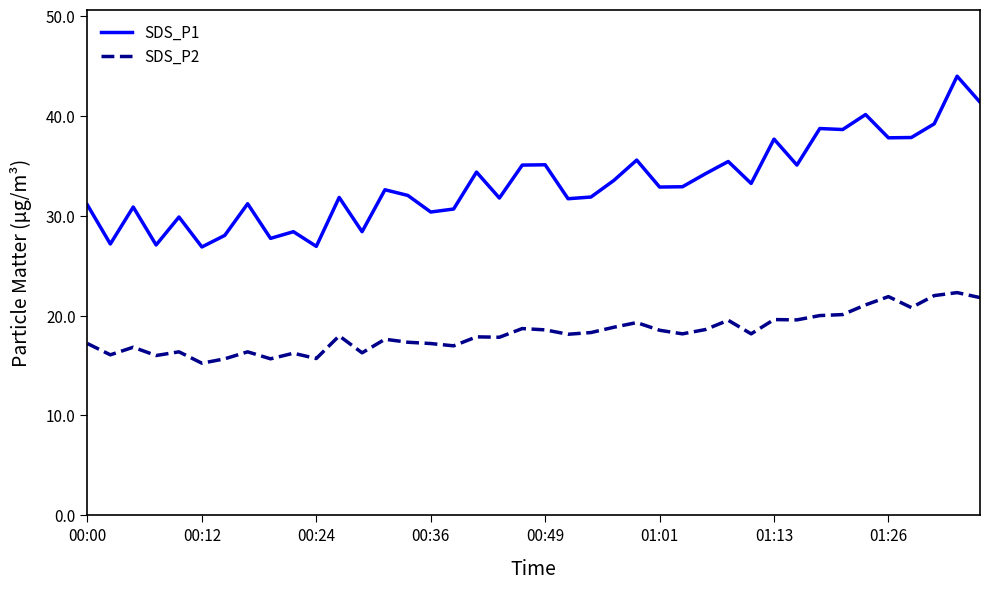

Does the chart display data point markers on the line(s)?

No